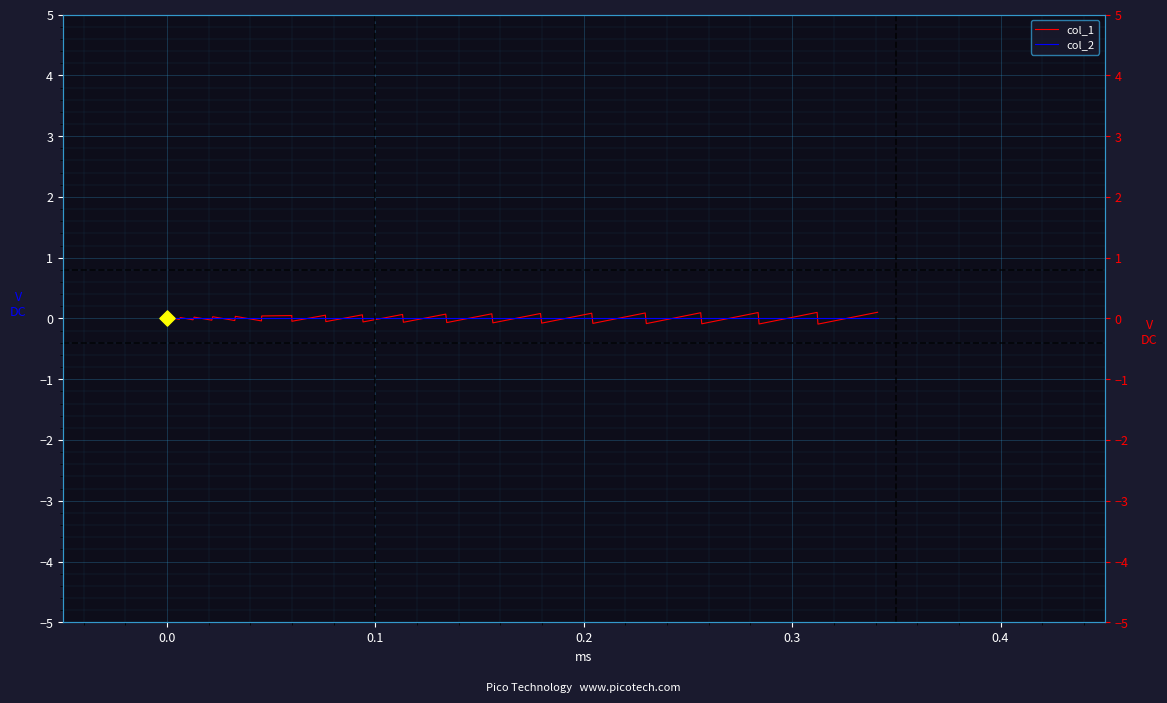

Is the value of col_1 at 12 greater than the value of col_2 at 29?

Yes